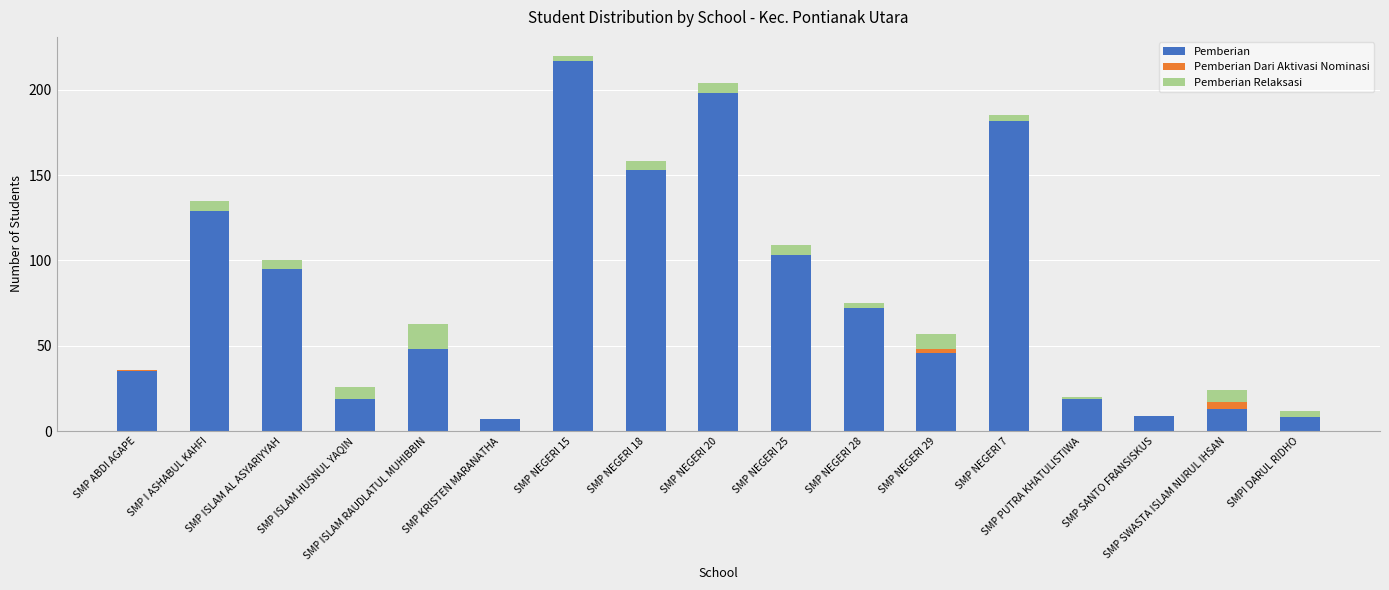

What is the maximum value for Pemberian?

217